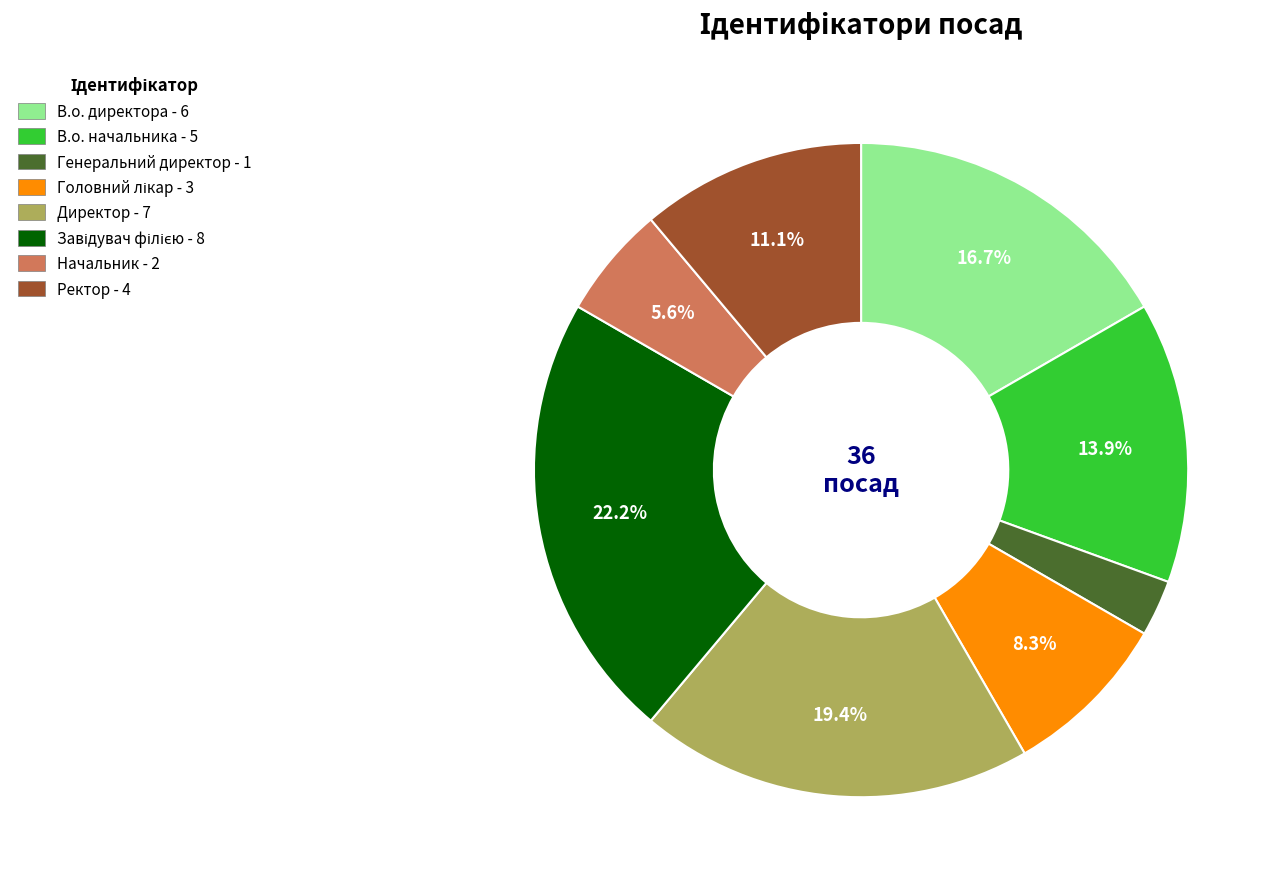

Count the number of slices in the pie.

8